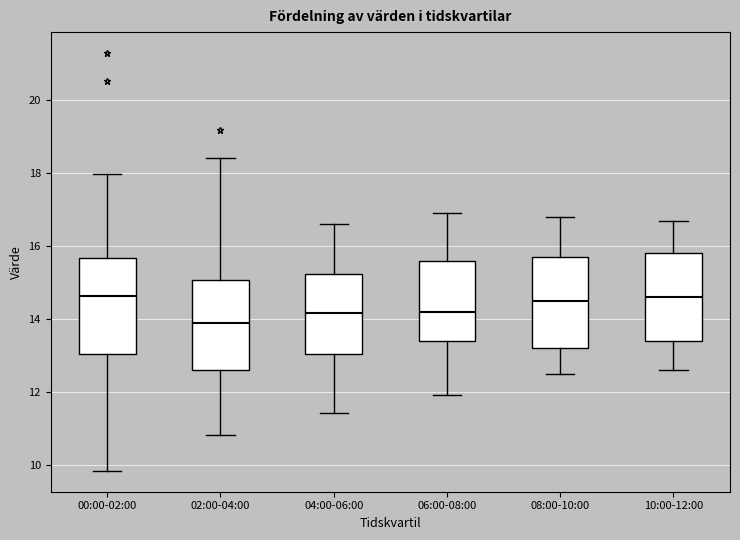

Reading left to right, transcribe this box plot: for each box, give where its median line is, the range the box spans, and where its two whiskers end, as read against the y-axis. The values are not printed on the chart, so give them approximately, as read against the axis.

00:00-02:00: median 14.6, box 13.0 to 15.6, whiskers 9.8 to 18.0
02:00-04:00: median 14.0, box 12.6 to 15.0, whiskers 10.8 to 18.4
04:00-06:00: median 14.2, box 13.0 to 15.2, whiskers 11.4 to 16.6
06:00-08:00: median 14.2, box 13.4 to 15.6, whiskers 12.0 to 17.0
08:00-10:00: median 14.6, box 13.2 to 15.8, whiskers 12.6 to 16.8
10:00-12:00: median 14.6, box 13.4 to 15.8, whiskers 12.6 to 16.8